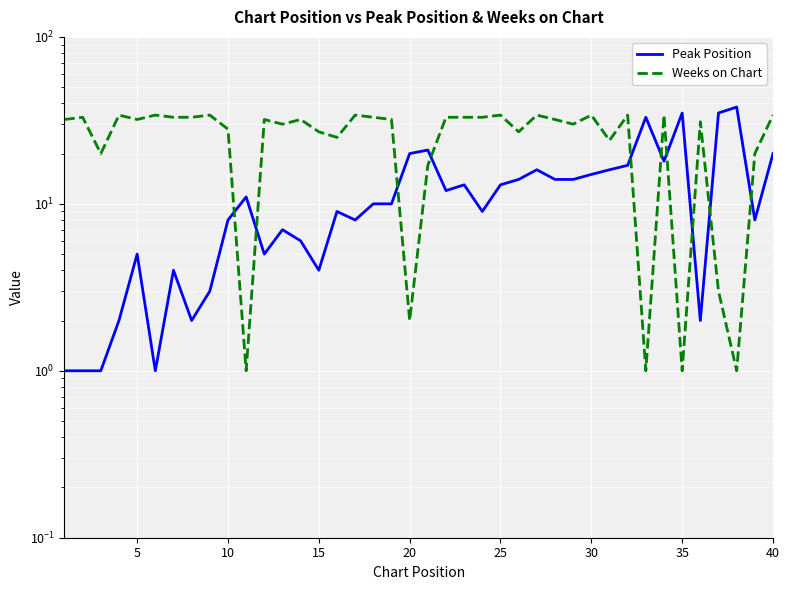

At 25, list the series in order from smallest to largest.

Peak Position, Weeks on Chart